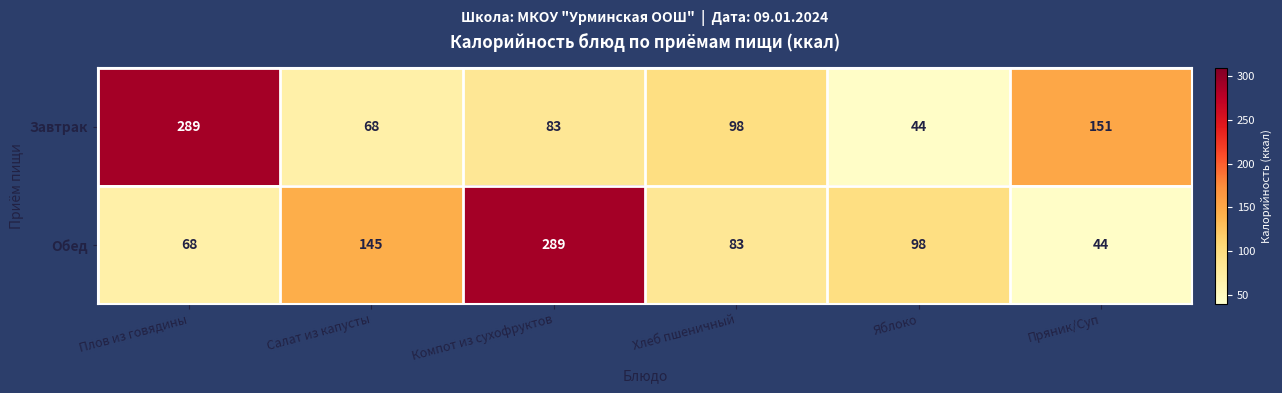

At how many categories does at least one series exceed 64?

6